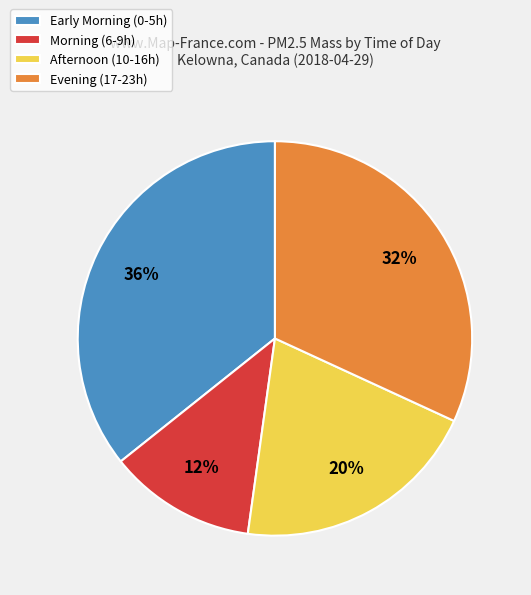

True or false: Early Morning (0-5h) accounts for 36% of the total.

True